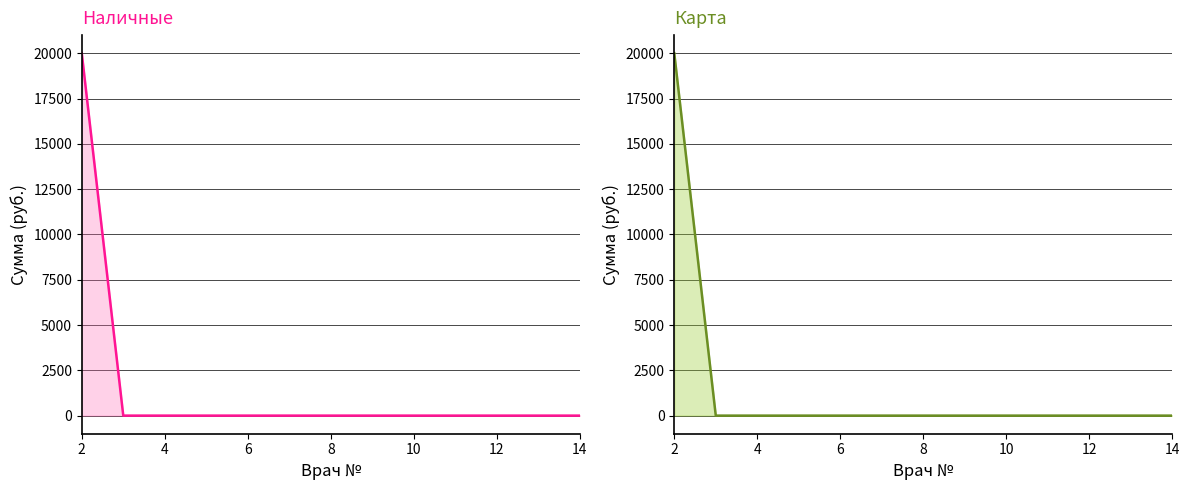

List the series in order of their peak value, highest first.

Наличные, Карта